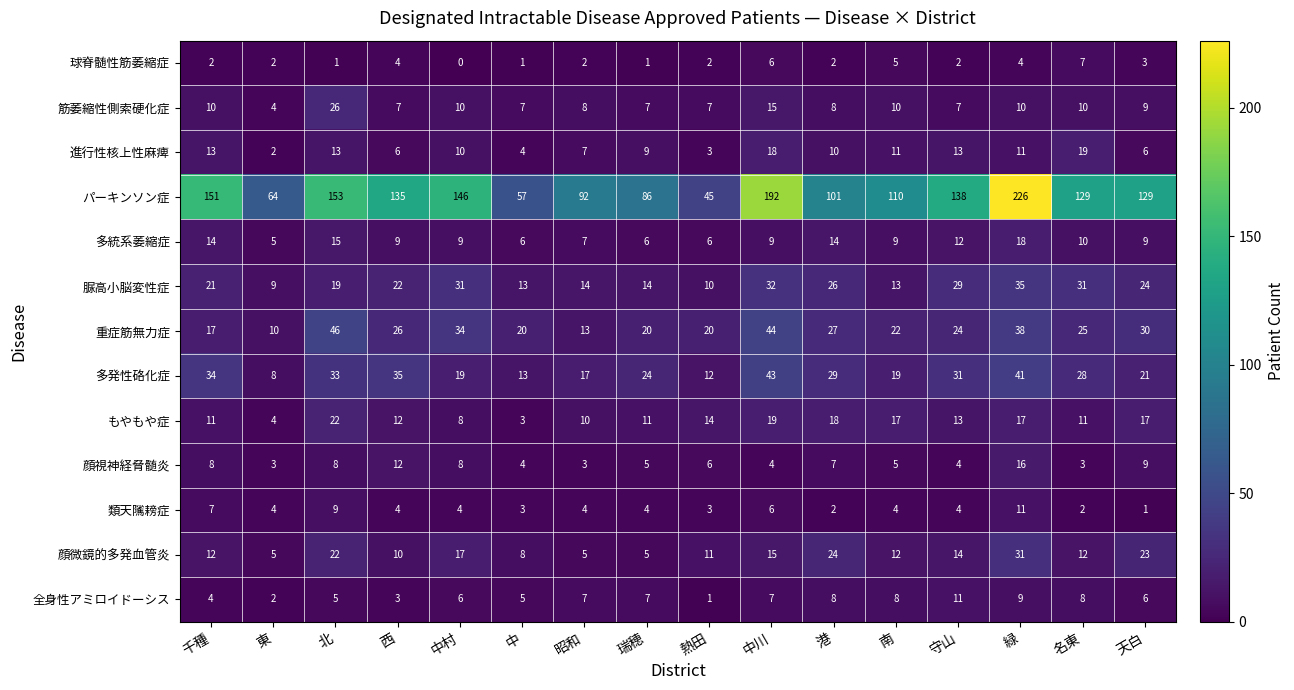

Read the 多発性硌化症 value at 熱田.

12